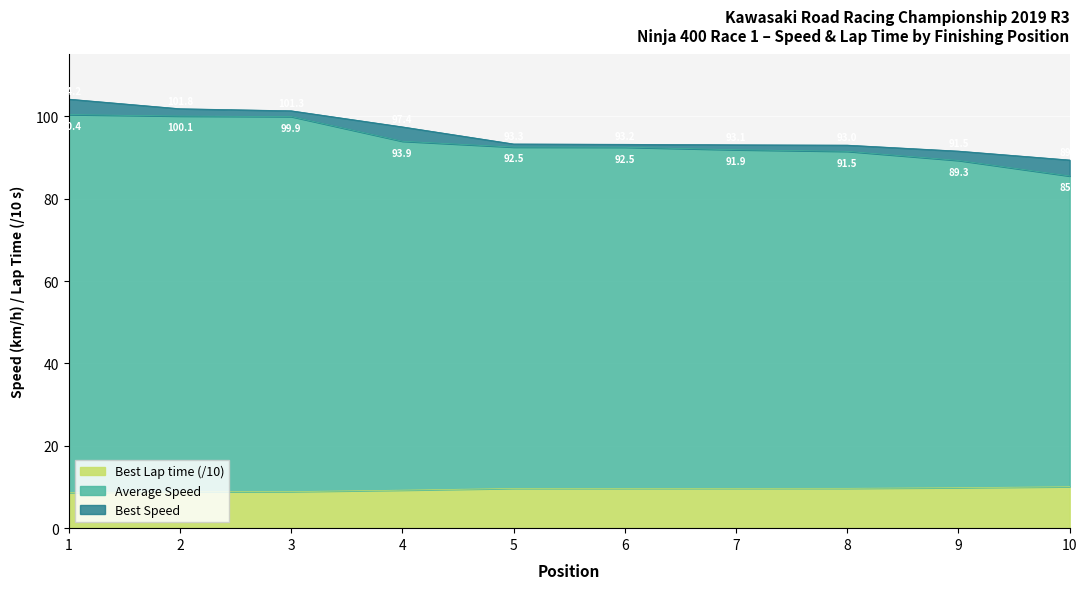

At which label does Average Speed reach its minimum?

10